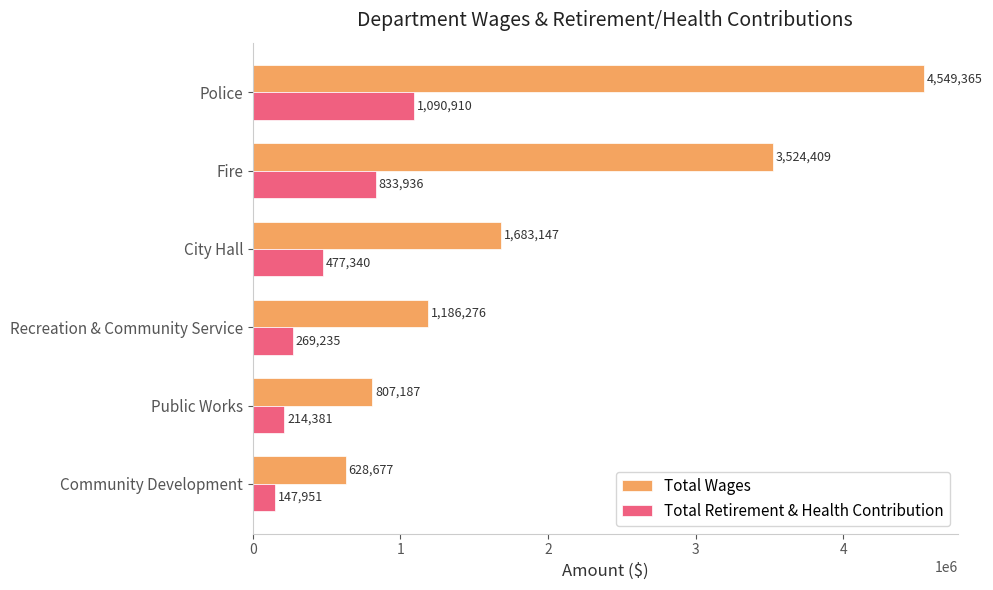

What is the difference between the maximum and minimum values in the Total Wages series?

3920688